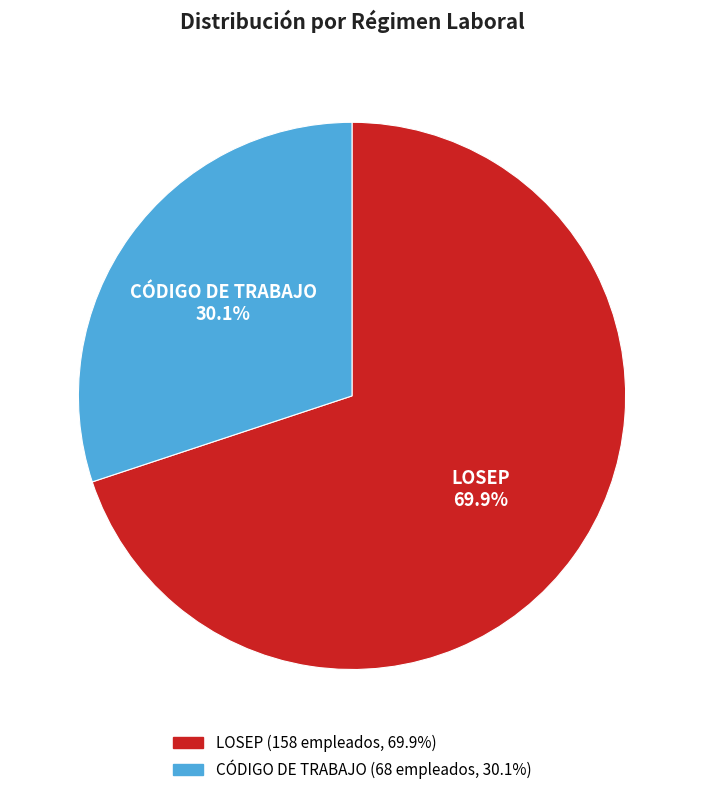

Which slice represents more than half of the pie?

LOSEP